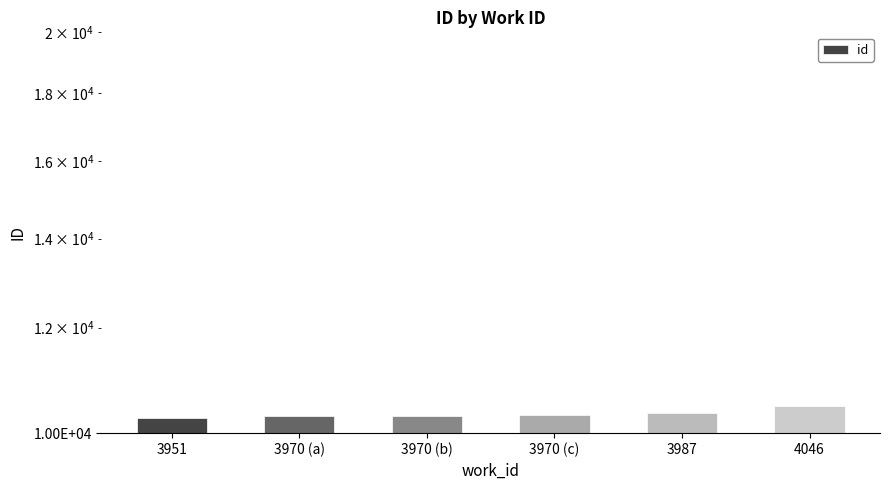

What is the ratio of the value at 3970 (c) to the value at 3970 (b)?

1.0